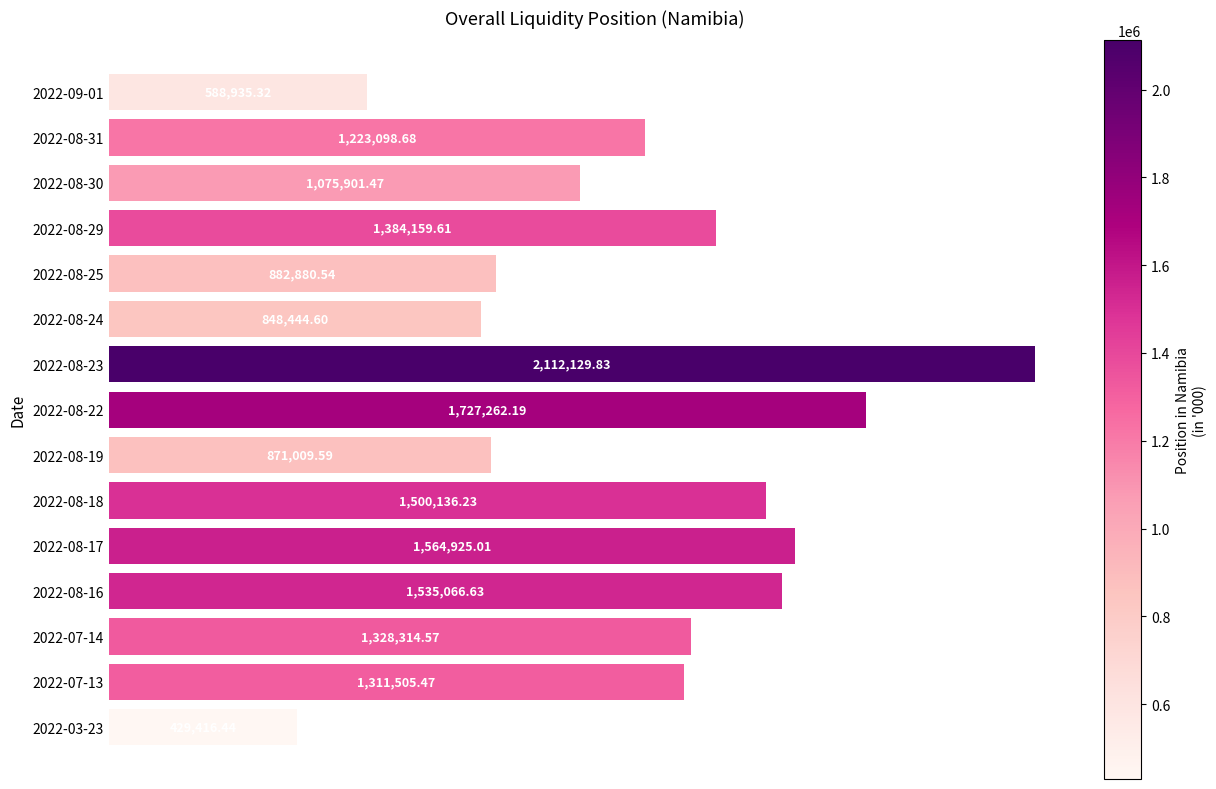

What is the average value?

1225545.7